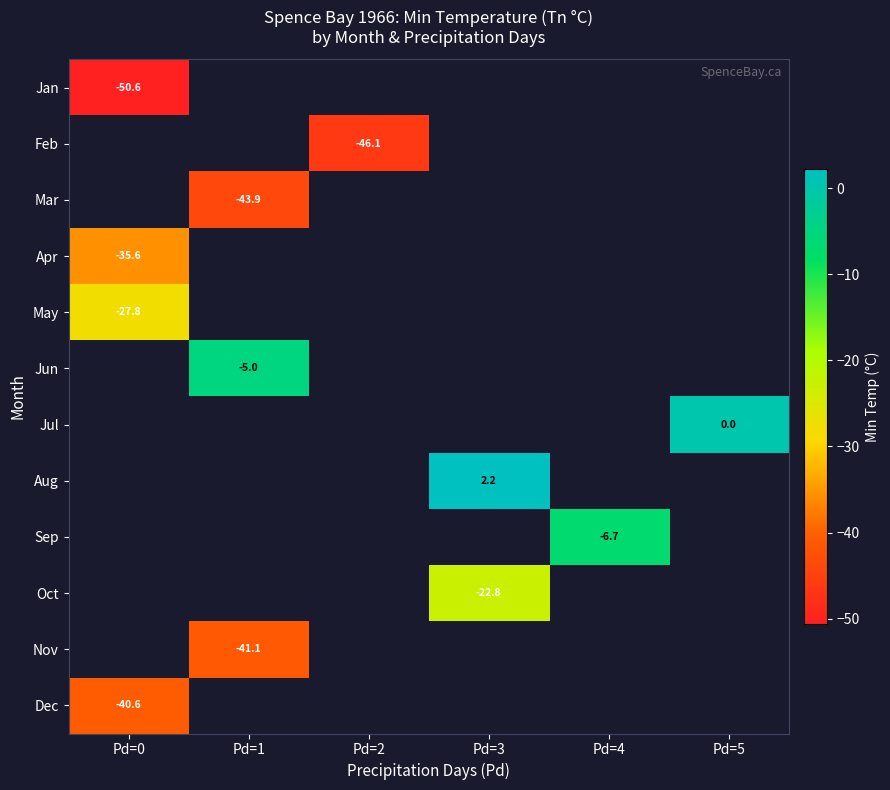

The May series shows -27.8 at Pd=0. True or false?

True